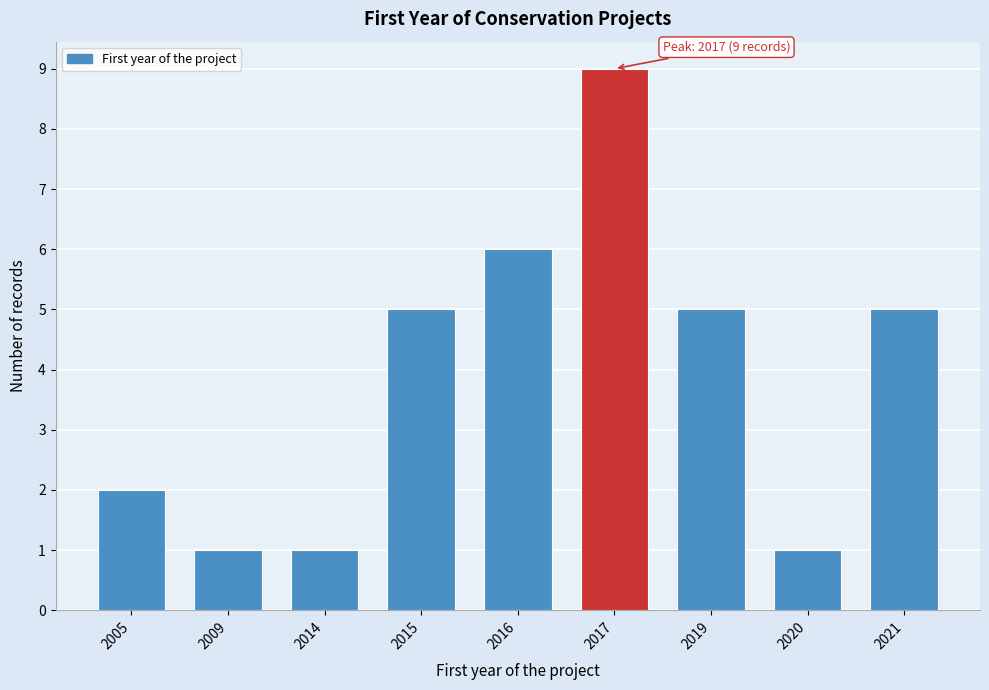

Reading right to left, extract all data points from this chart.

5	1	5	9	6	5	1	1	2